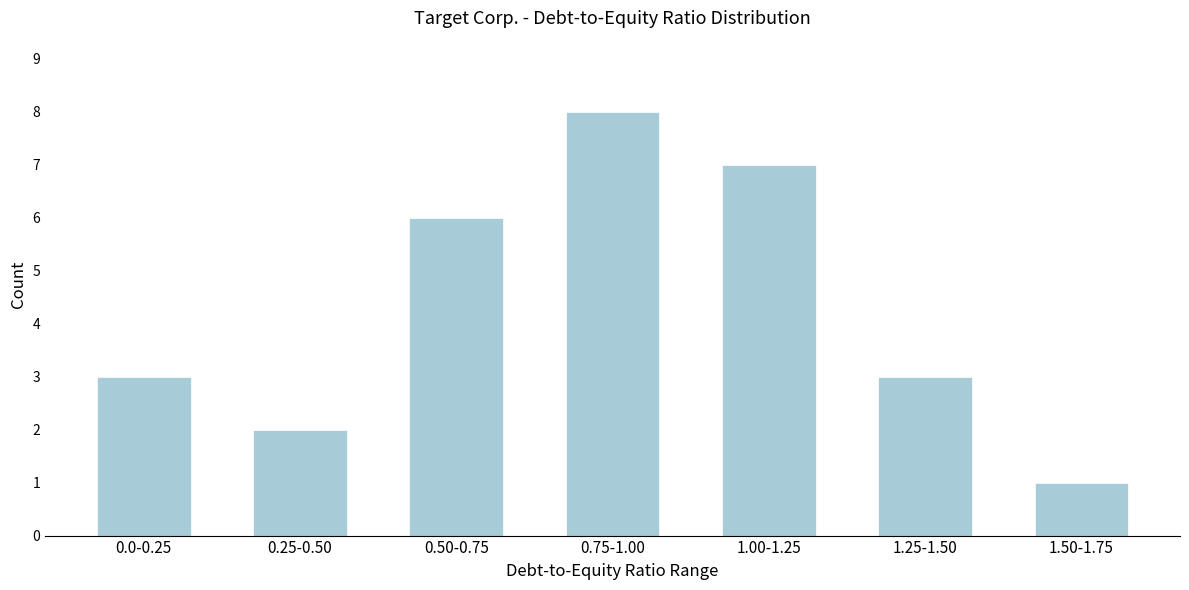

Reading right to left, transcribe all the data shown in this chart.

1.50-1.75=1	1.25-1.50=3	1.00-1.25=7	0.75-1.00=8	0.50-0.75=6	0.25-0.50=2	0.0-0.25=3